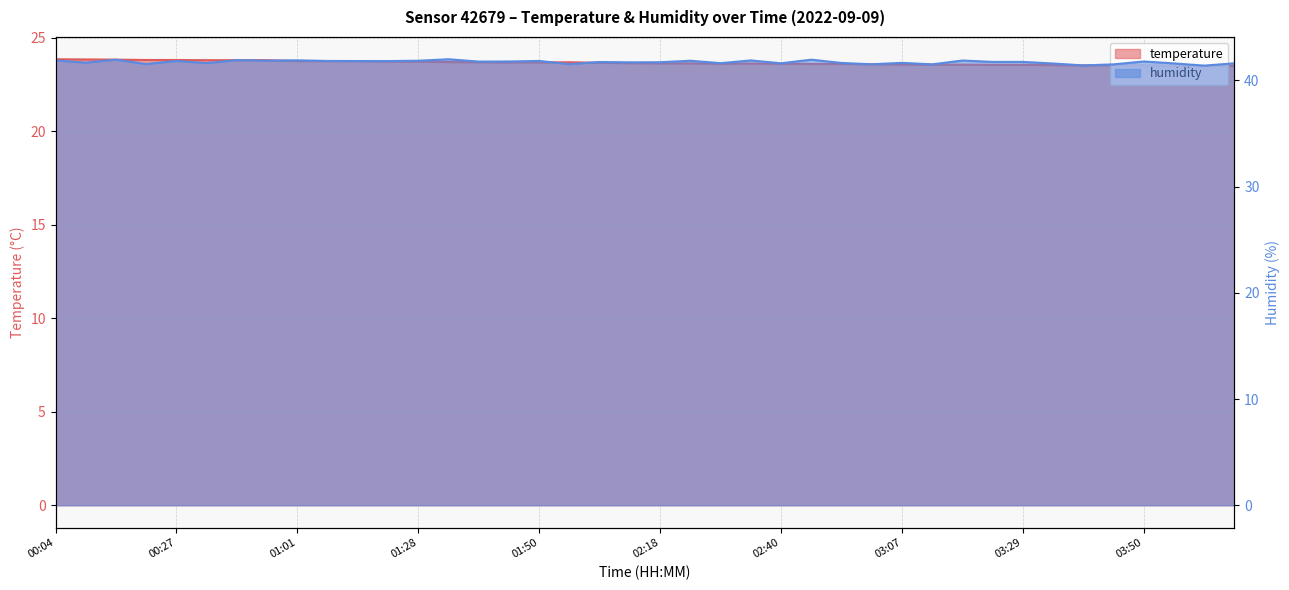

At which category does temperature reach its first local valley?

02:29